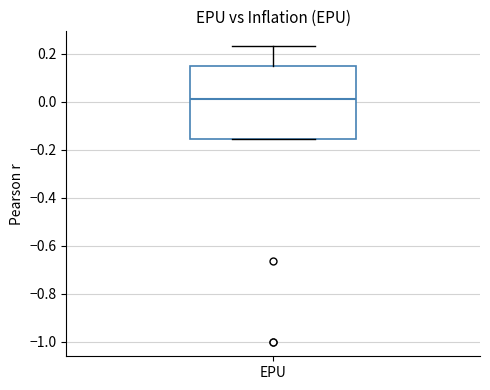

Read this box plot against the y-axis: the position of the median line, the range covered by the box, and the ends of both whiskers. The values are not printed on the chart, so give them approximately, as read against the axis.

median 0.02, box -0.16 to 0.14, whiskers -0.16 to 0.24